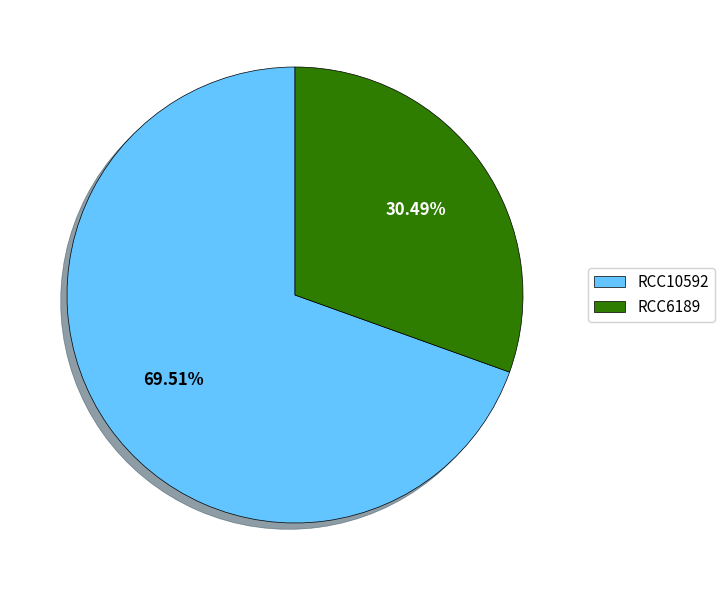

Count the number of slices in the pie.

2